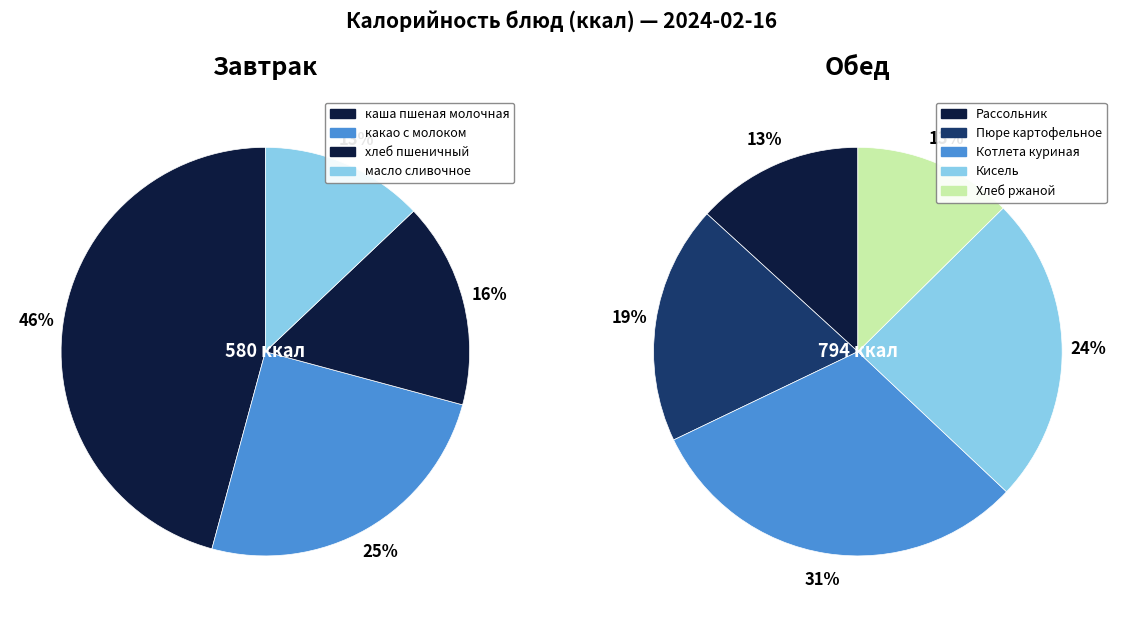

Is the sum of хлеб пшеничный and какао с молоком greater than half?

No